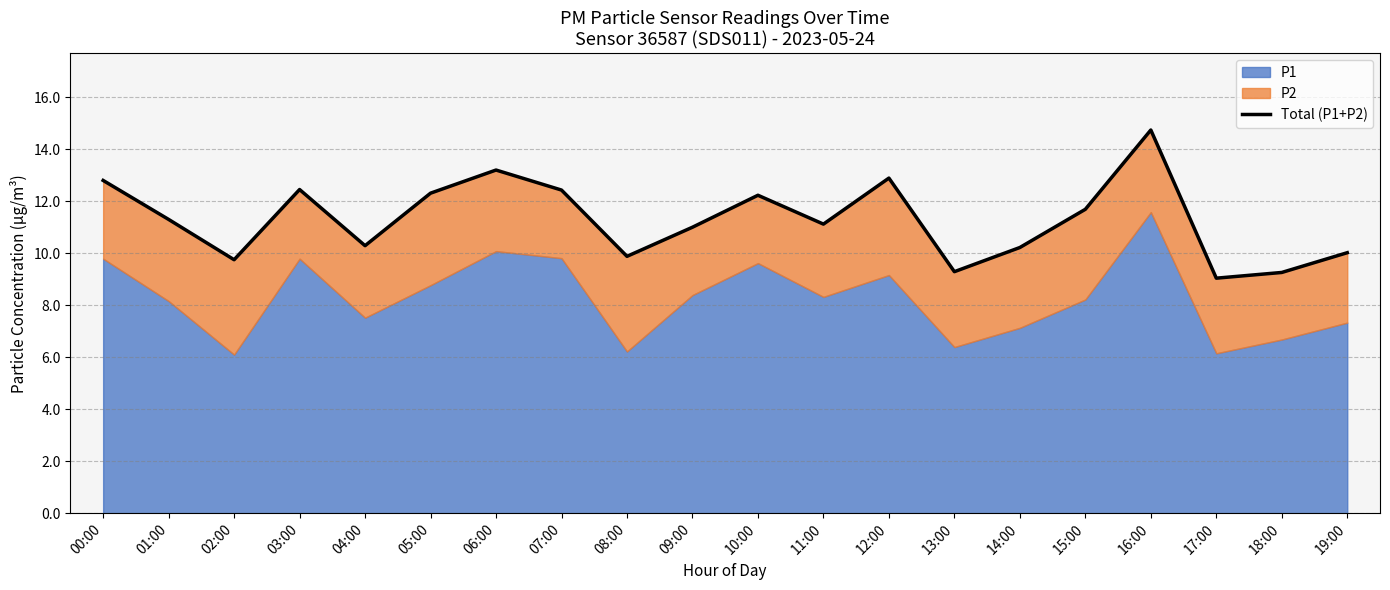

Which label corresponds to the smallest value in the chart?

17:00